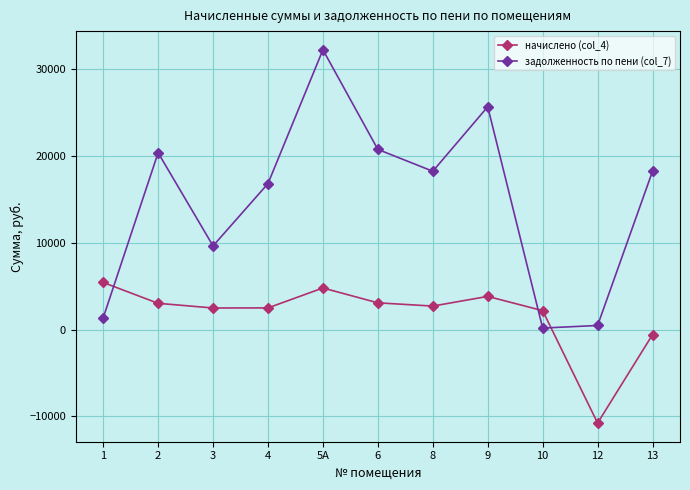

What is the difference between the начислено (col_4) values at 9 and 2?

796.8